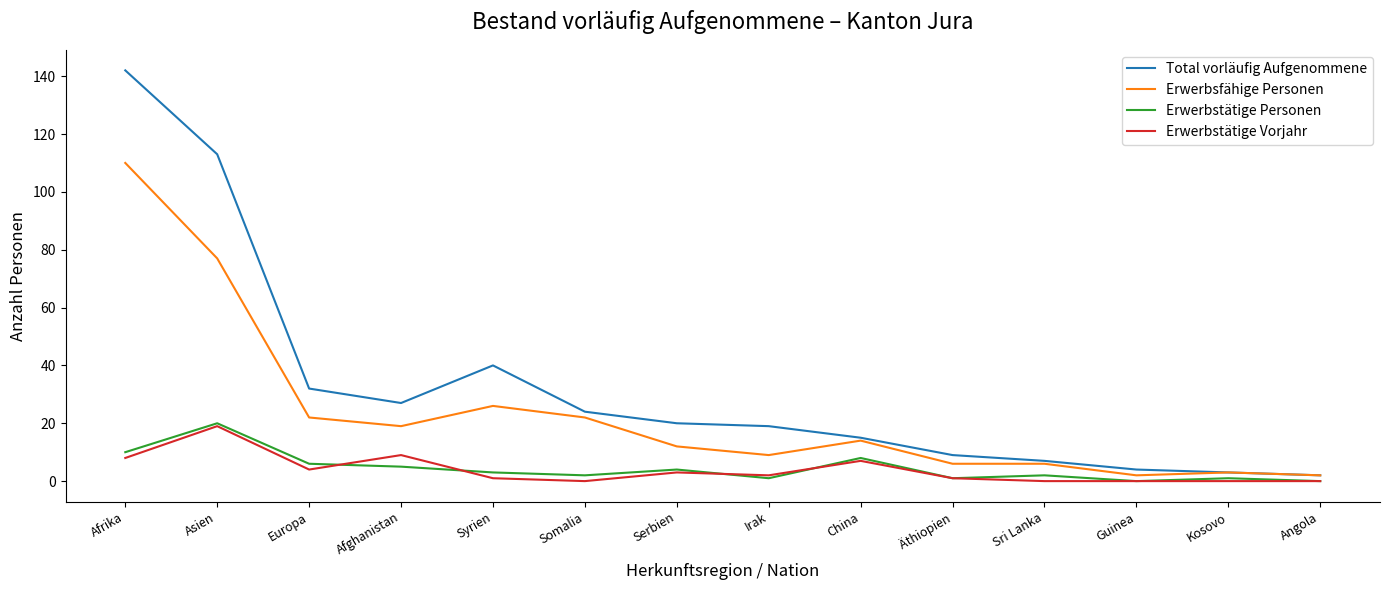

Count the number of data series in this chart.

4